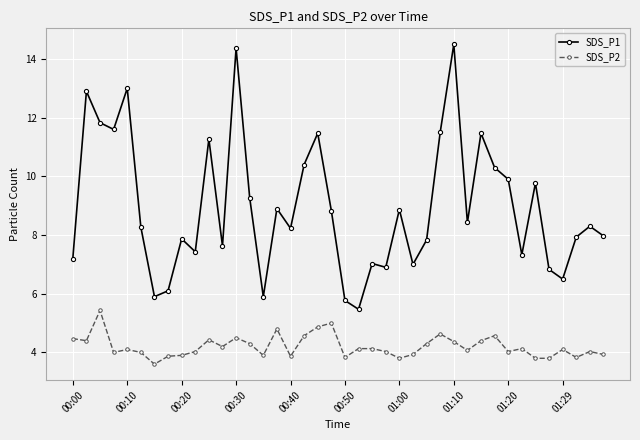

True or false: SDS_P2 and SDS_P1 cross at least once.

False